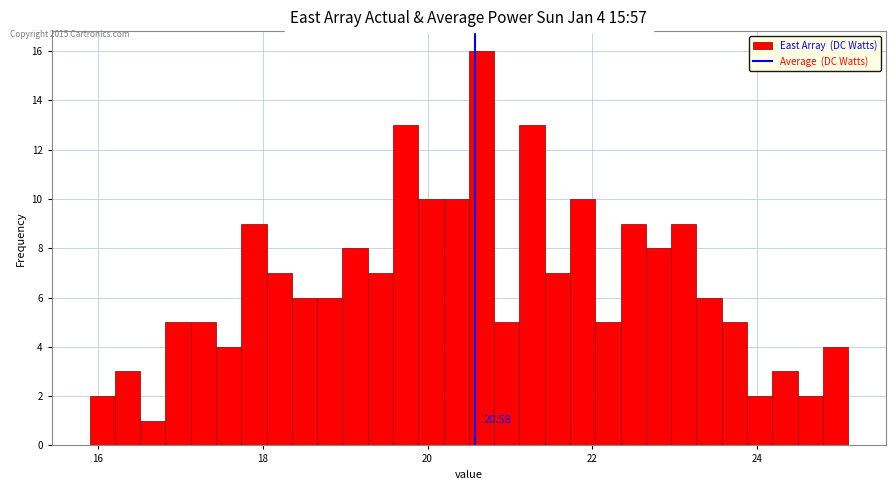

Read against the x-axis, roughly where is the centre of the tallest bar?

20.6